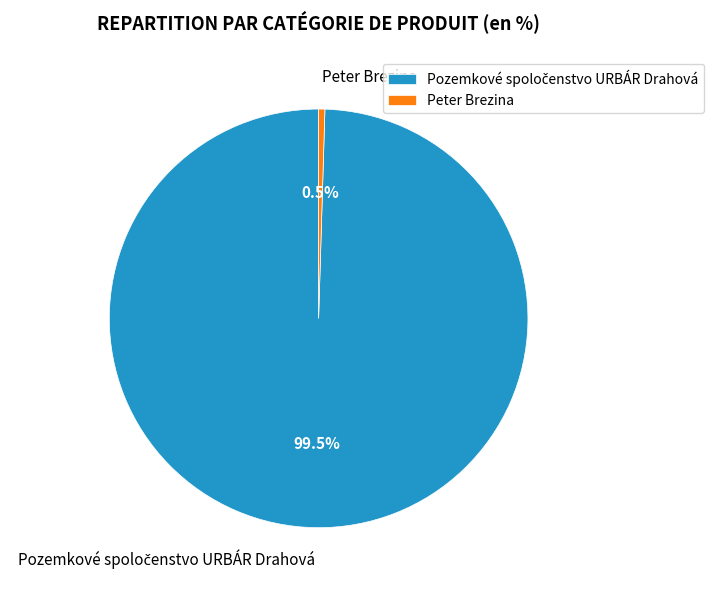

Does Peter Brezina account for over 50% of the chart?

No